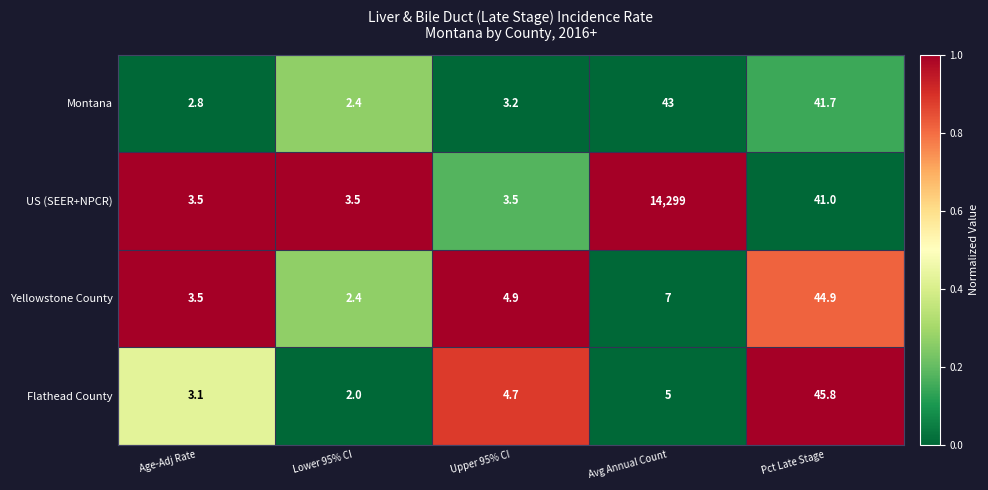

Reading left to right, list all the values displayed in this chart.

Montana: 2.8	2.4	3.2	43.0	41.7
US (SEER+NPCR): 3.5	3.5	3.5	14299.0	41.0
Yellowstone County: 3.5	2.4	4.9	7.0	44.9
Flathead County: 3.1	2.0	4.7	5.0	45.8